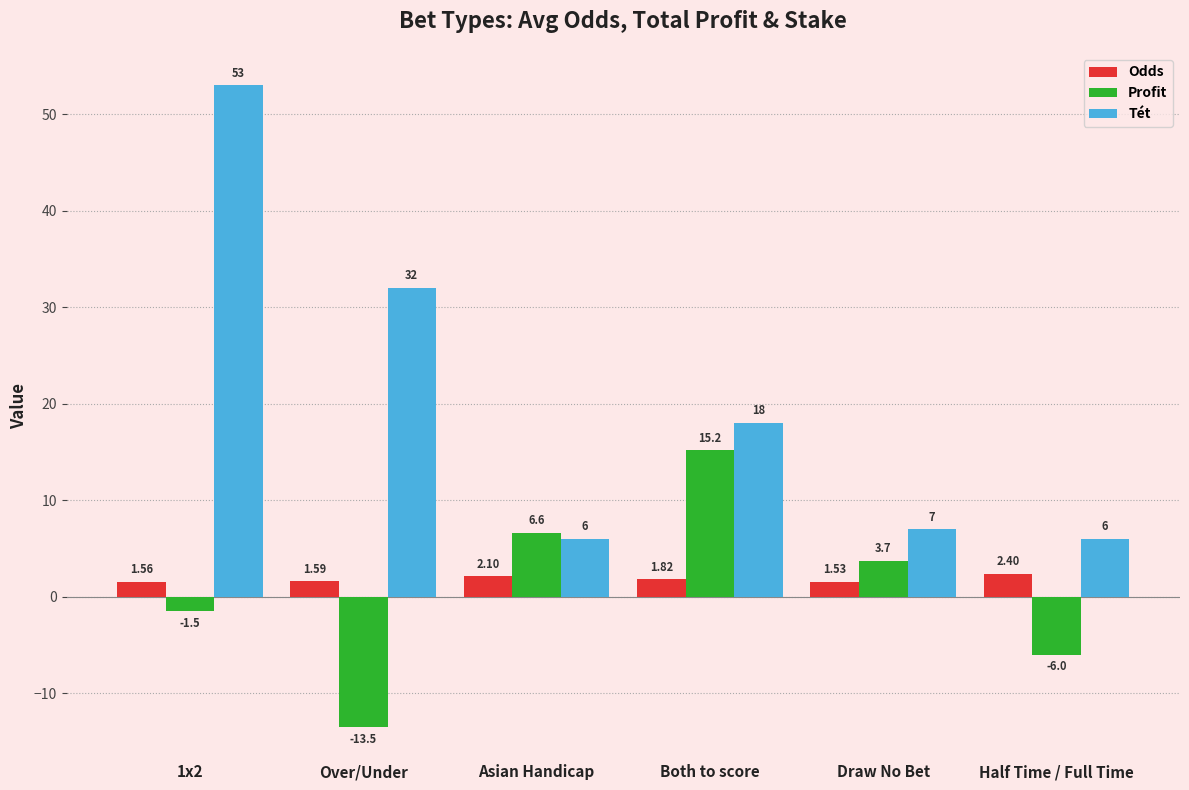

Count the number of data series in this chart.

3